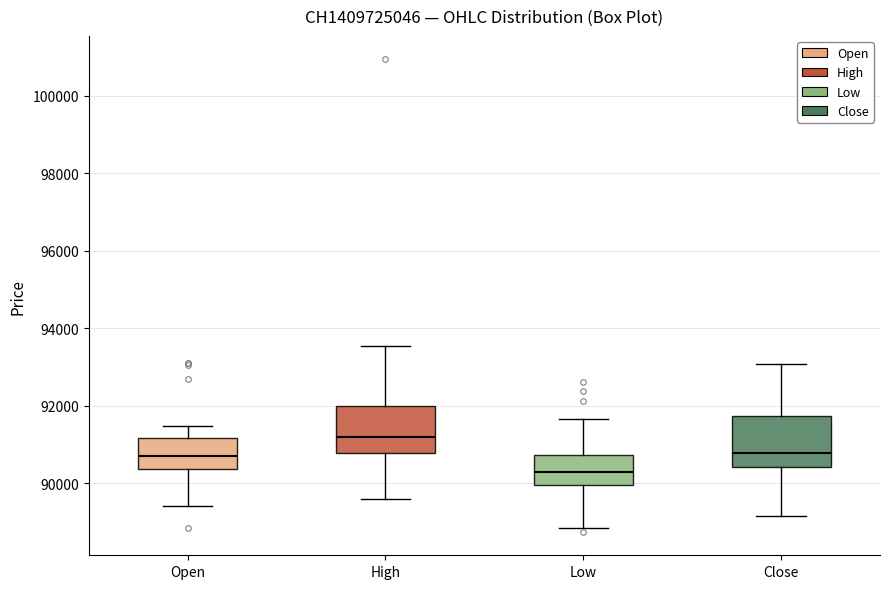

Reading left to right, transcribe this box plot: for each box, give where its median line is, the range the box spans, and where its two whiskers end, as read against the y-axis. The values are not printed on the chart, so give them approximately, as read against the axis.

Open: median 90800, box 90400 to 91200, whiskers 89400 to 91400
High: median 91200, box 90800 to 92000, whiskers 89600 to 93600
Low: median 90200, box 90000 to 90800, whiskers 88800 to 91600
Close: median 90800, box 90400 to 91800, whiskers 89200 to 93000